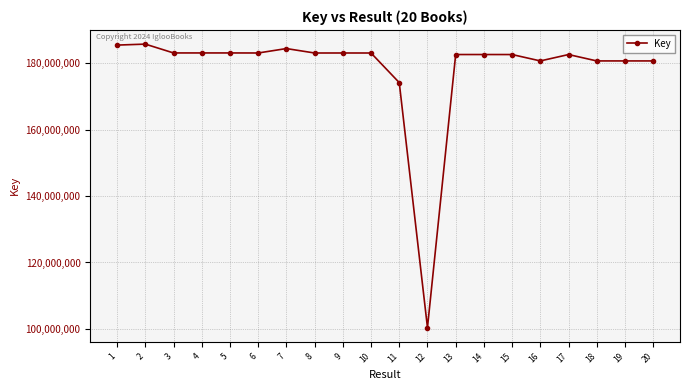

Is it true that the value at 11 is 174179697?

True